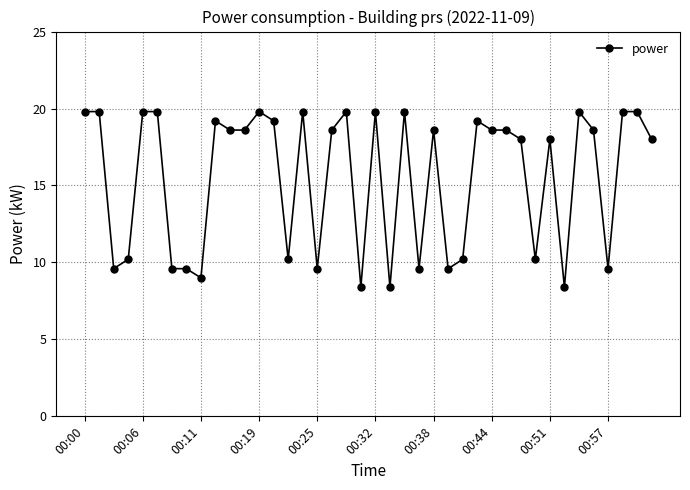

Reading left to right, transcribe all the data shown in this chart.

19.8	19.8	9.6	10.2	19.8	19.8	9.6	9.6	9.0	19.2	18.6	18.6	19.8	19.2	10.2	19.8	9.6	18.6	19.8	8.4	19.8	8.4	19.8	9.6	18.6	9.6	10.2	19.2	18.6	18.6	18.0	10.2	18.0	8.4	19.8	18.6	9.6	19.8	19.8	18.0